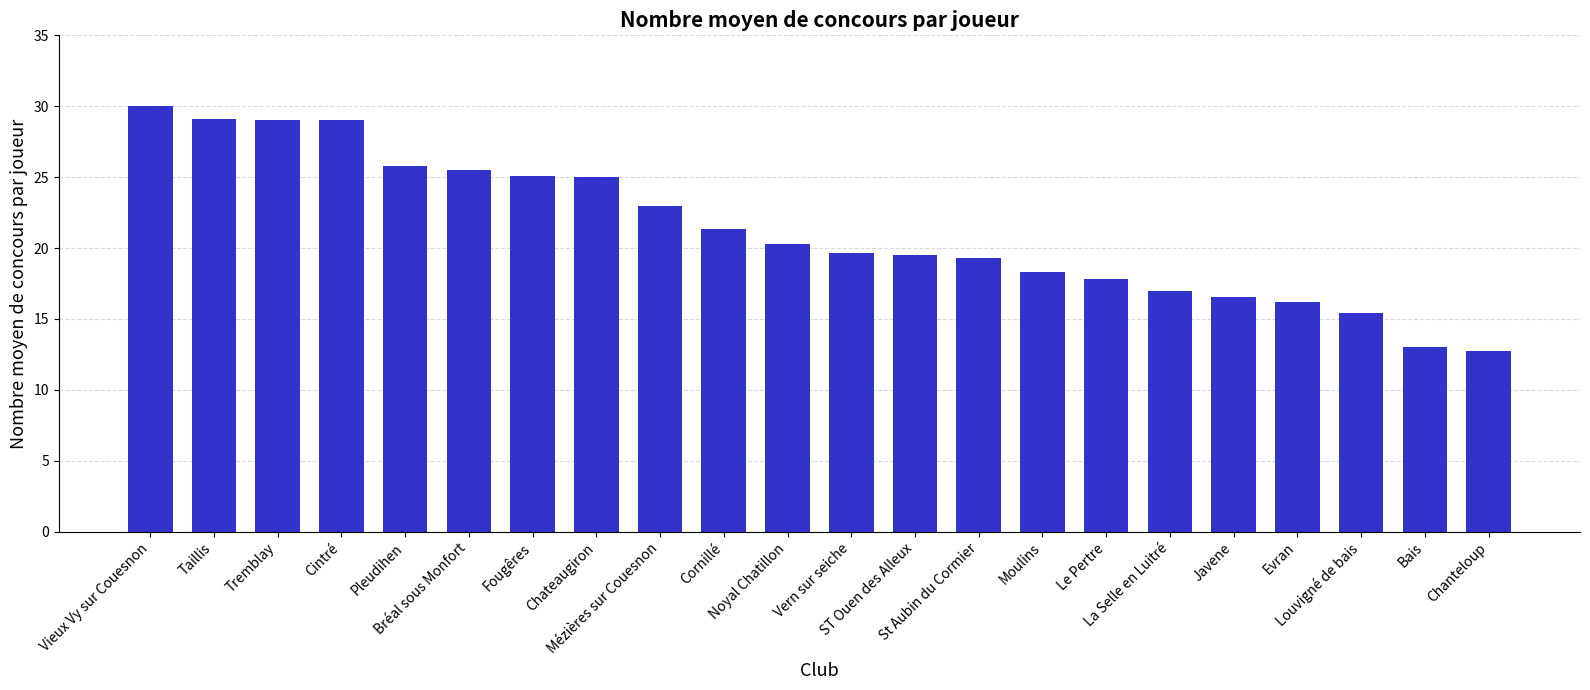

What is the change in value from Cintré to Le Pertre?

-11.2